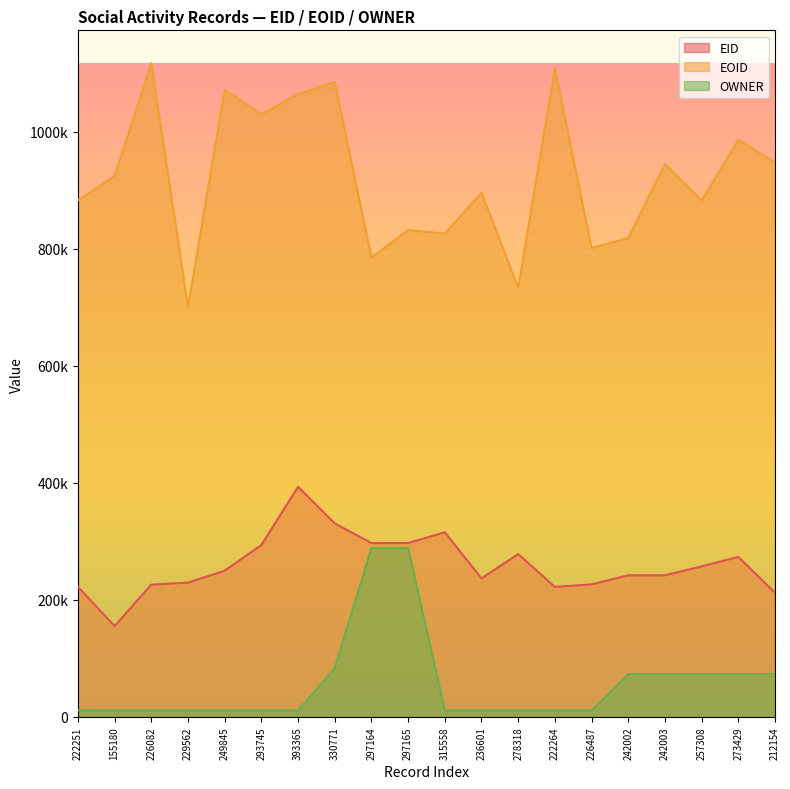

What is the label of the 10th point from the left?

297165